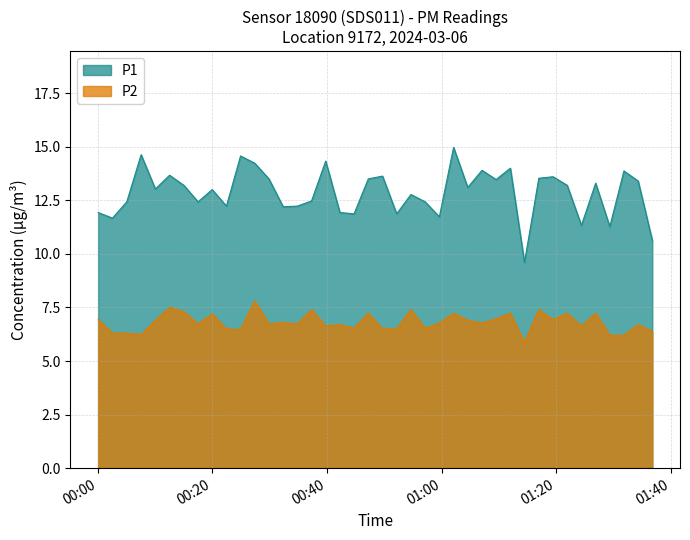

What is the maximum value shown in the chart?

15.0